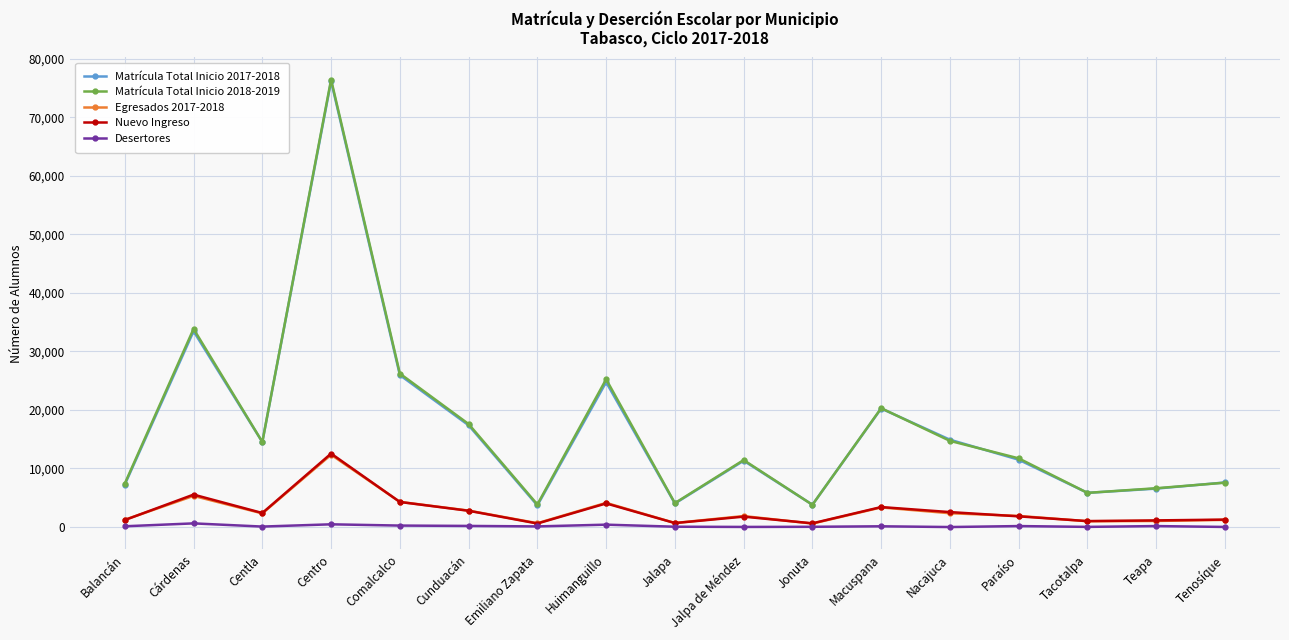

What is the difference between the highest and lowest values at Centro?

75981